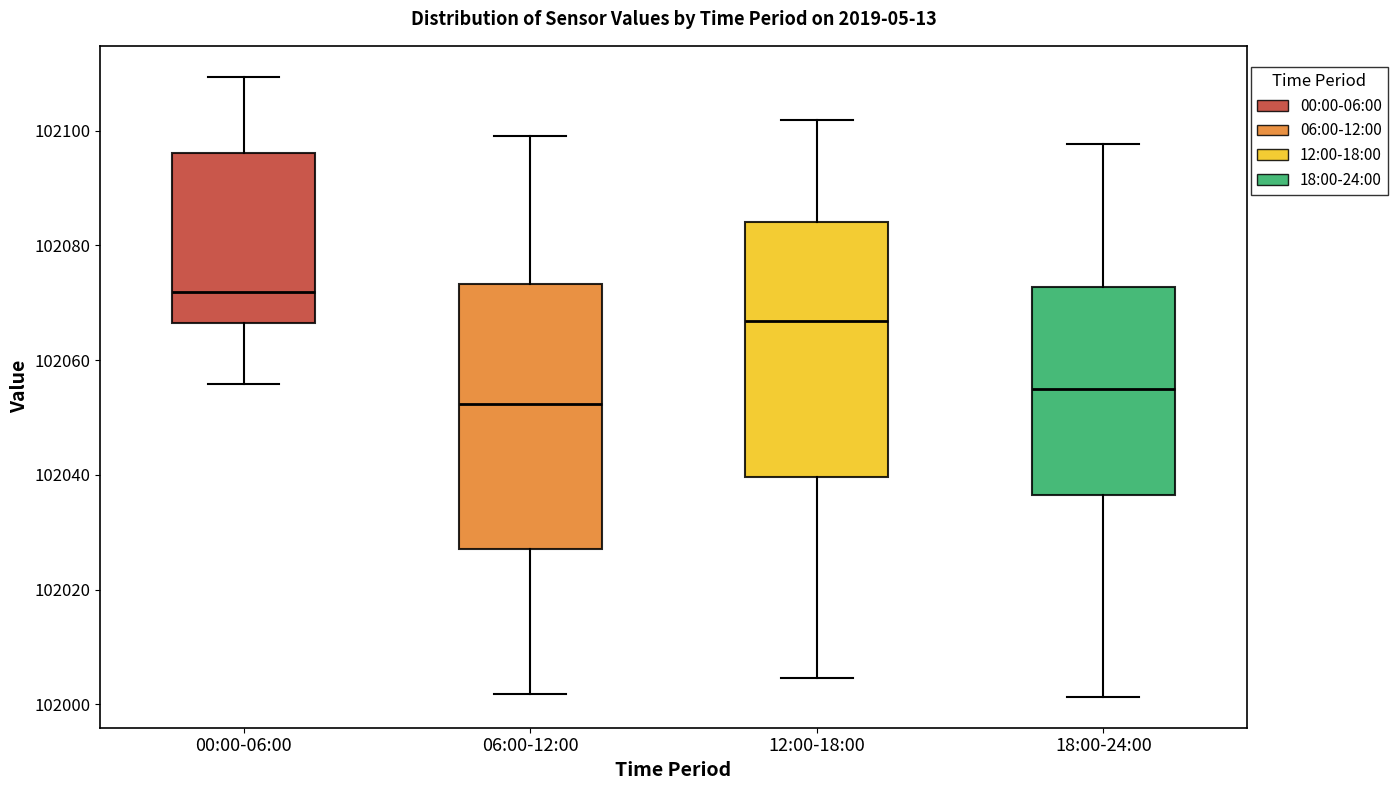

Reading left to right, read every box against the y-axis: the position of its median line, the range the box covers, and the ends of its whiskers. The values are not printed on the chart, so give them approximately, as read against the axis.

00:00-06:00: median 102072, box 102066 to 102096, whiskers 102056 to 102110
06:00-12:00: median 102052, box 102028 to 102074, whiskers 102002 to 102100
12:00-18:00: median 102066, box 102040 to 102084, whiskers 102004 to 102102
18:00-24:00: median 102054, box 102036 to 102072, whiskers 102002 to 102098